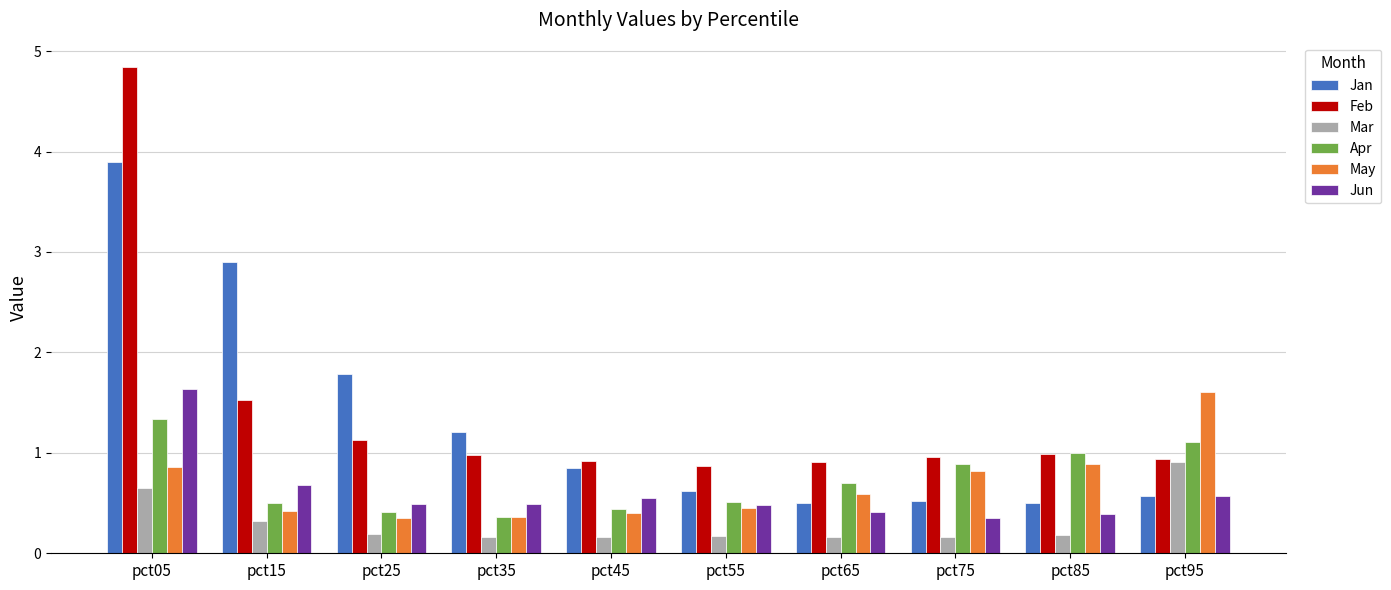

Which series has the widest spread of values?

Feb